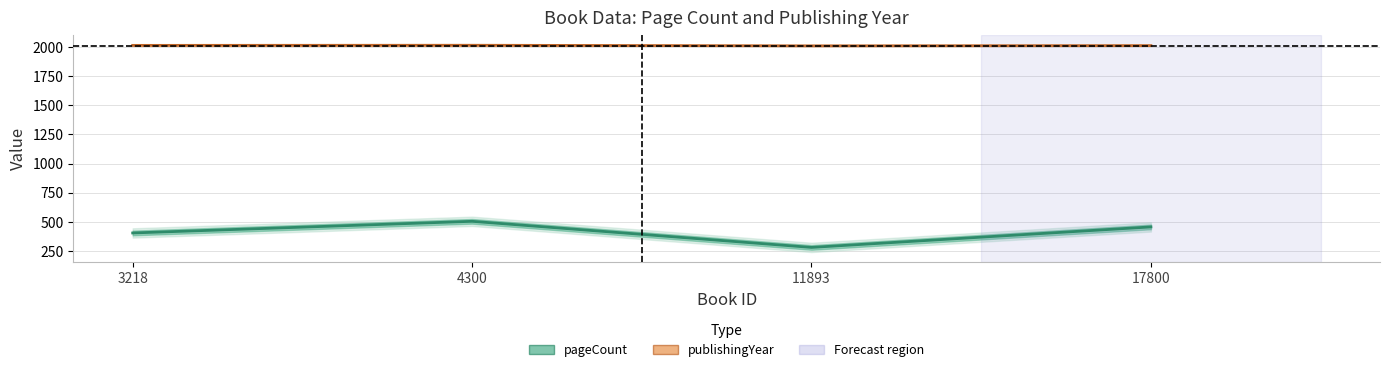

List the labels in order of pageCount value, smallest first.

11893, 3218, 17800, 4300